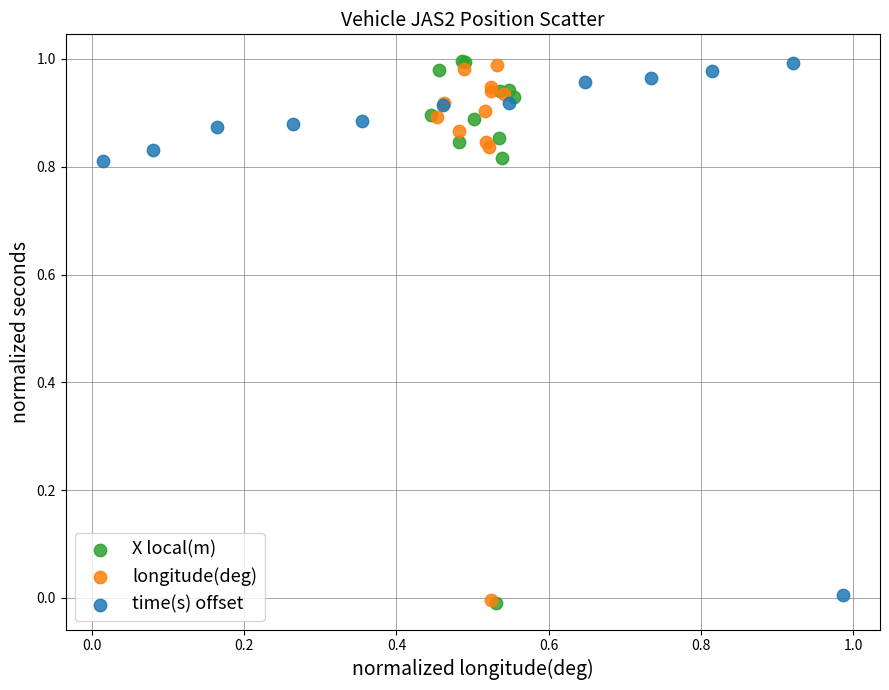

Which series has the widest spread of Y values?

X local(m)